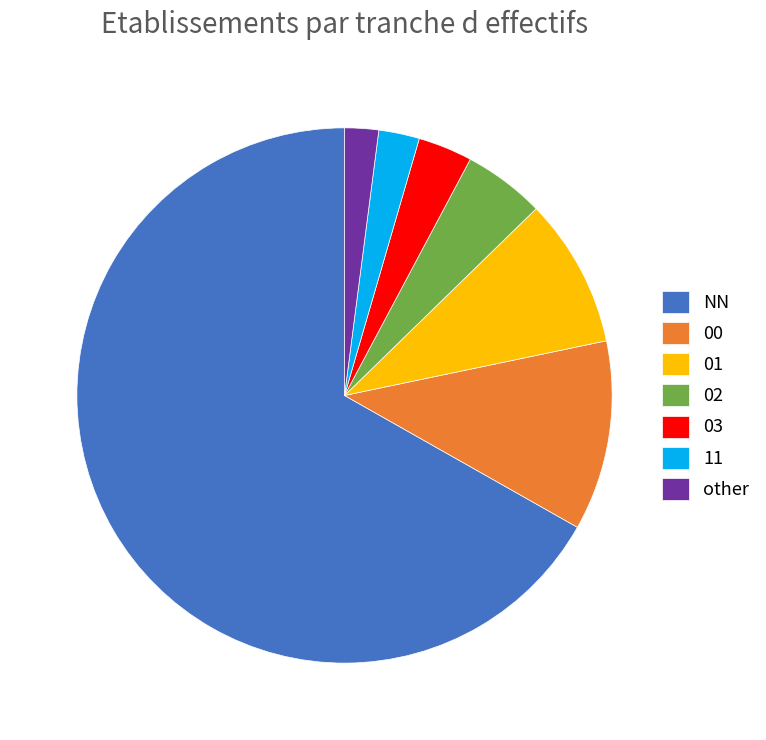

What is the ratio of the value at 11 to the value at other?

1.2